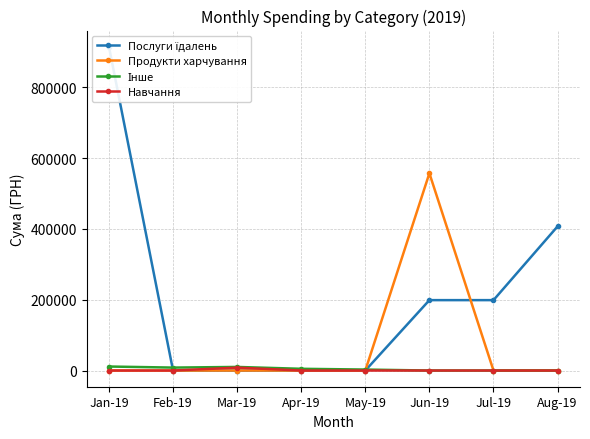

True or false: Послуги їдалень has more than 0 interior local peaks.

False